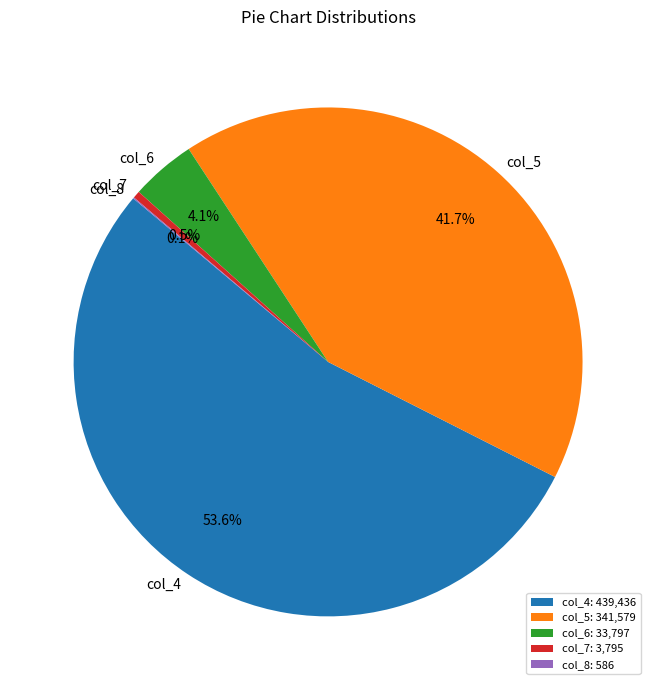

Is there any slice that represents more than half of the pie?

Yes